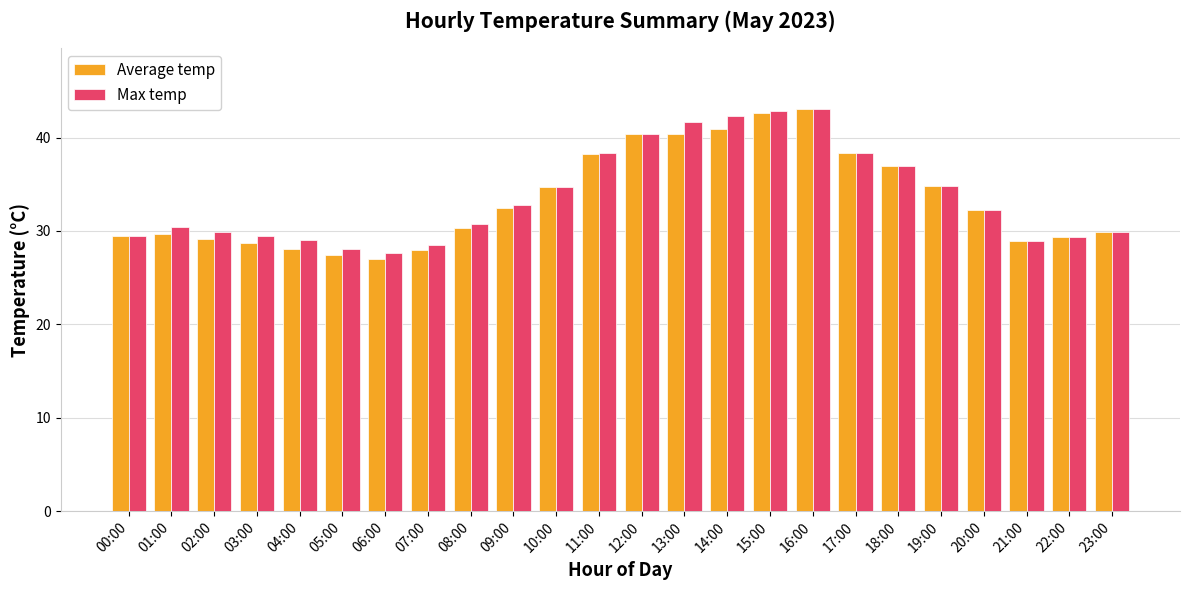

What is the minimum value for Max temp?

27.6